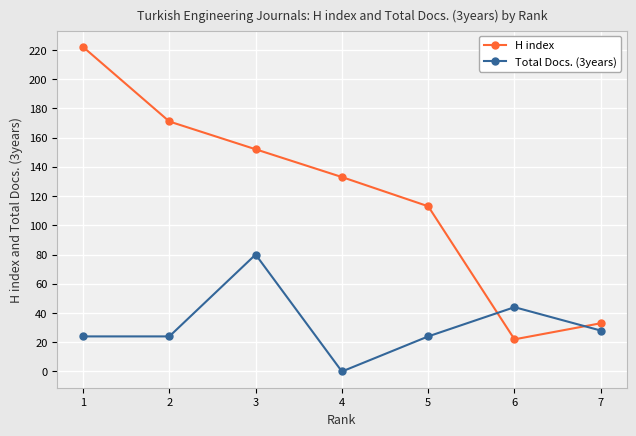

What is the minimum value for H index?

22